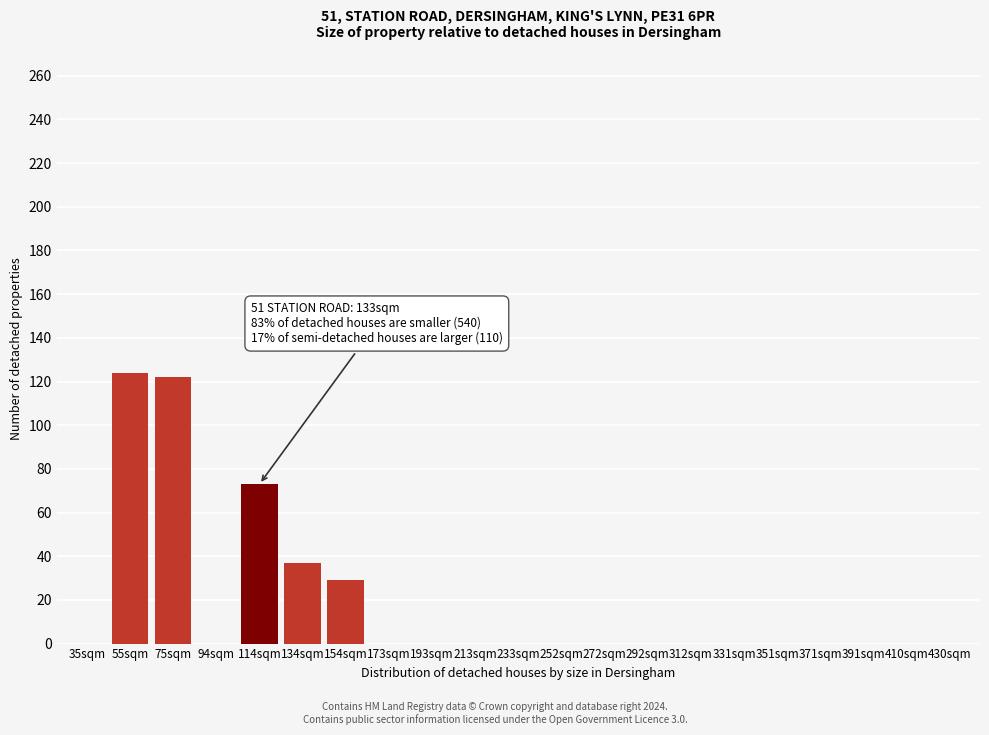

Reading right to left, what are all the values shown in this chart?

430sqm=0	410sqm=0	391sqm=0	371sqm=0	351sqm=0	331sqm=0	312sqm=0	292sqm=0	272sqm=0	252sqm=0	233sqm=0	213sqm=0	193sqm=0	173sqm=0	154sqm=29	134sqm=37	114sqm=73	94sqm=0	75sqm=122	55sqm=124	35sqm=0